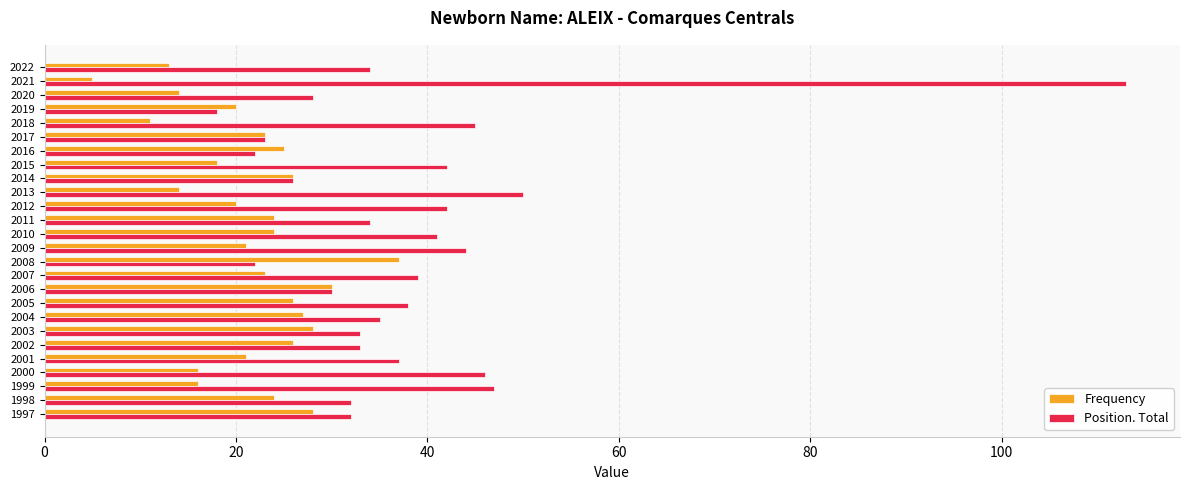

What is the average value of the Frequency series?

22